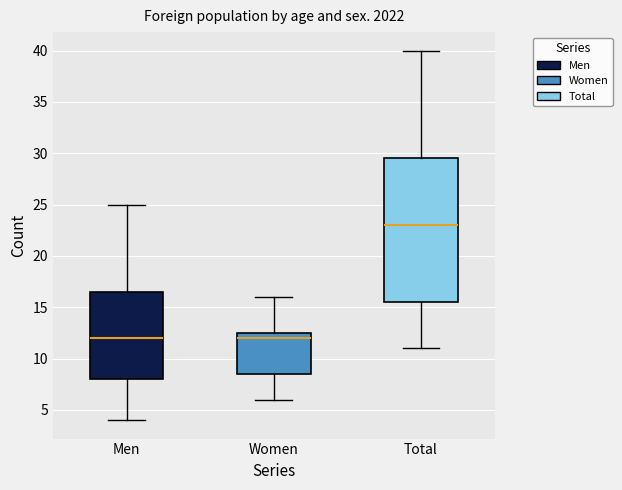

Reading left to right, read every box against the y-axis: the position of its median line, the range the box covers, and the ends of its whiskers. The values are not printed on the chart, so give them approximately, as read against the axis.

Men: median 12.0, box 8.0 to 16.5, whiskers 4.0 to 25.0
Women: median 12.0, box 8.5 to 12.5, whiskers 6.0 to 16.0
Total: median 23.0, box 15.5 to 29.5, whiskers 11.0 to 40.0